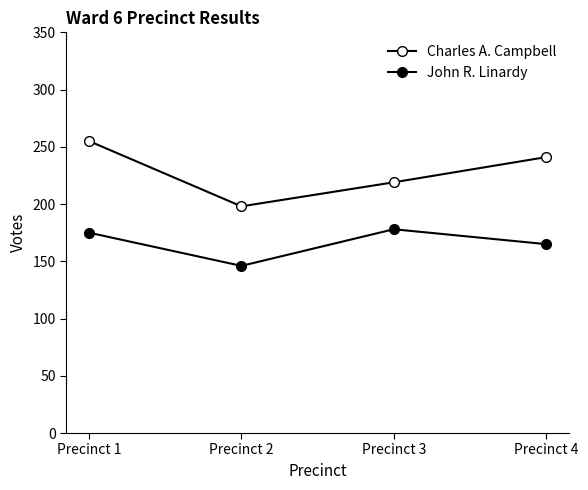

Is this an area chart (filled region under the line)?

No